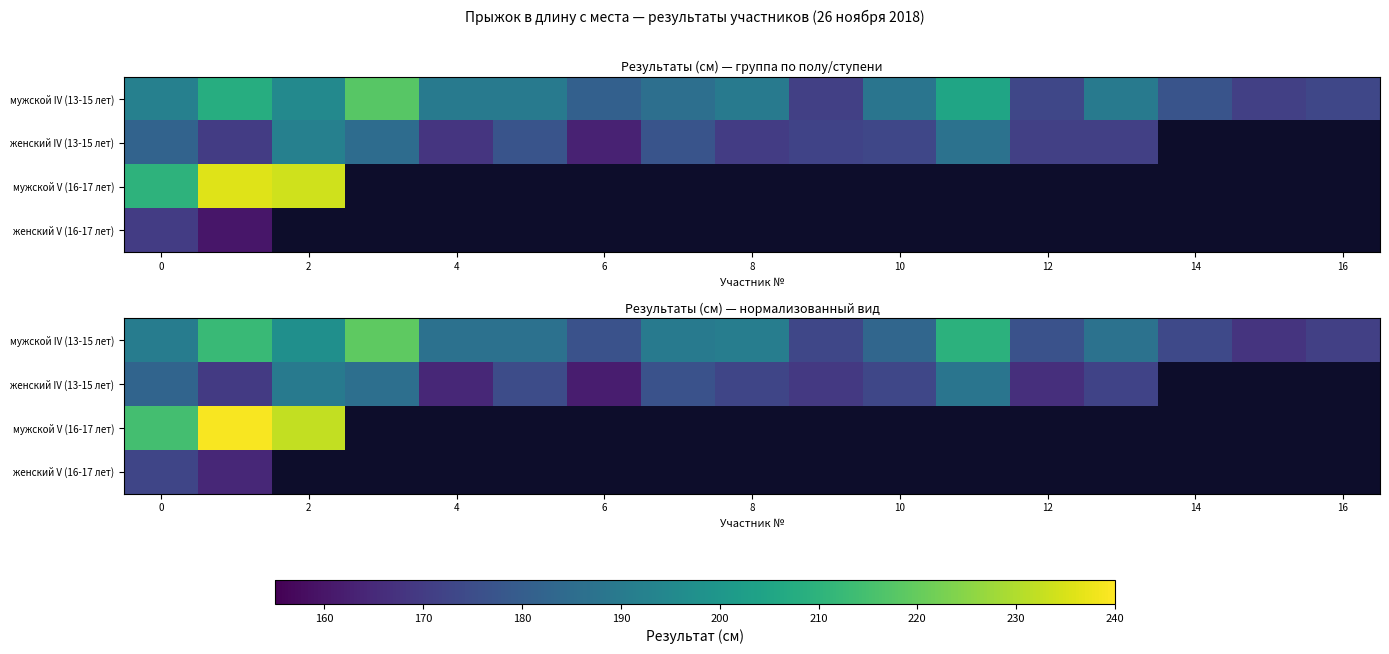

What is the highest value of the row_0 series?

219.0